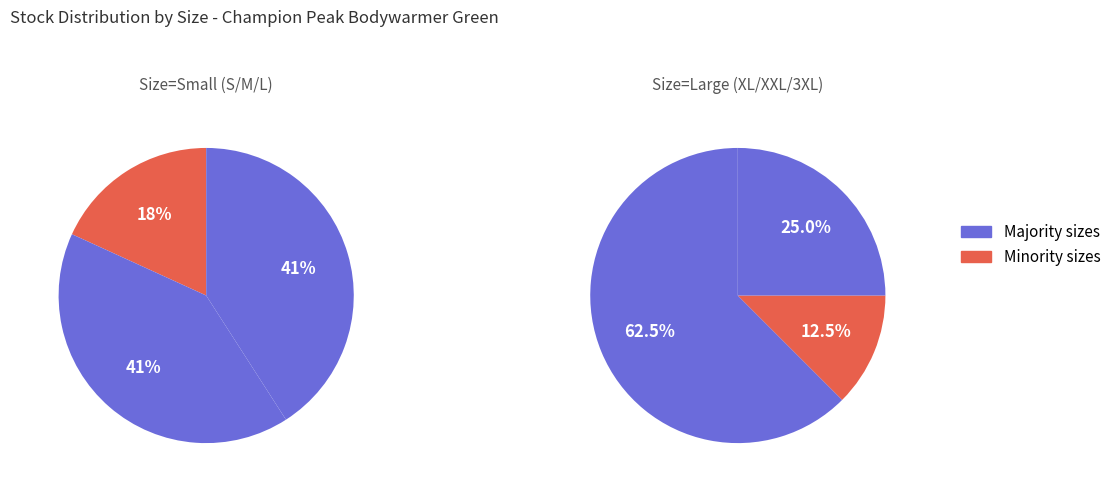

The L slice represents 23% of the pie. True or false?

False